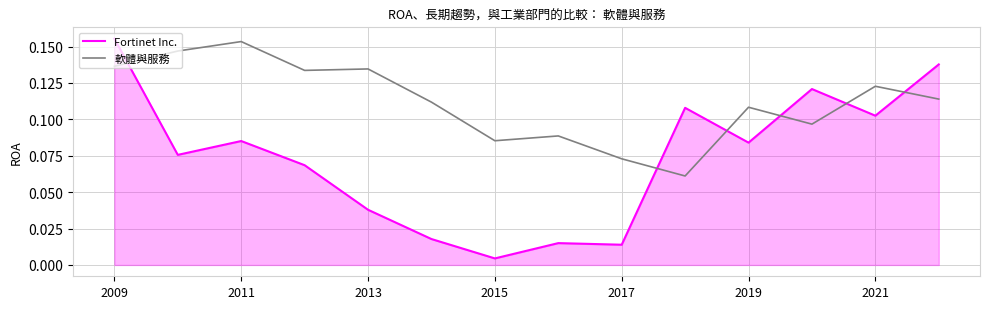

Which series has the largest range (max minus min)?

Fortinet Inc.